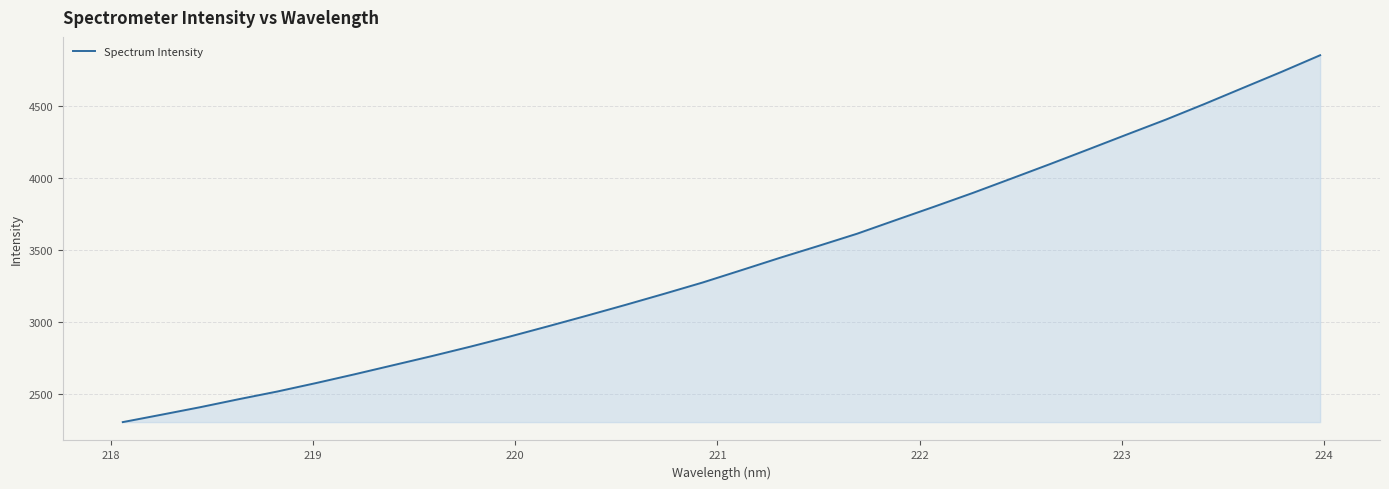

How many values are below 3359?

16